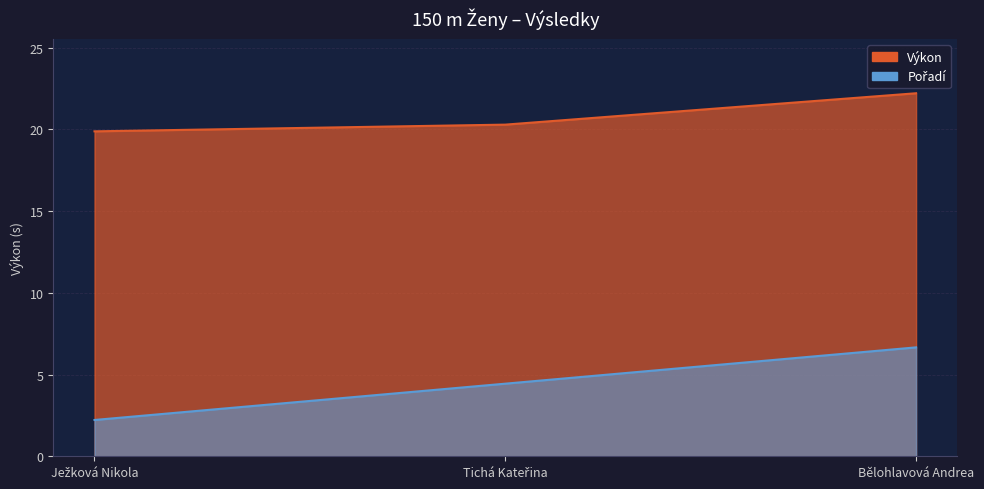

What is the average value of the Pořadí series?

4.4